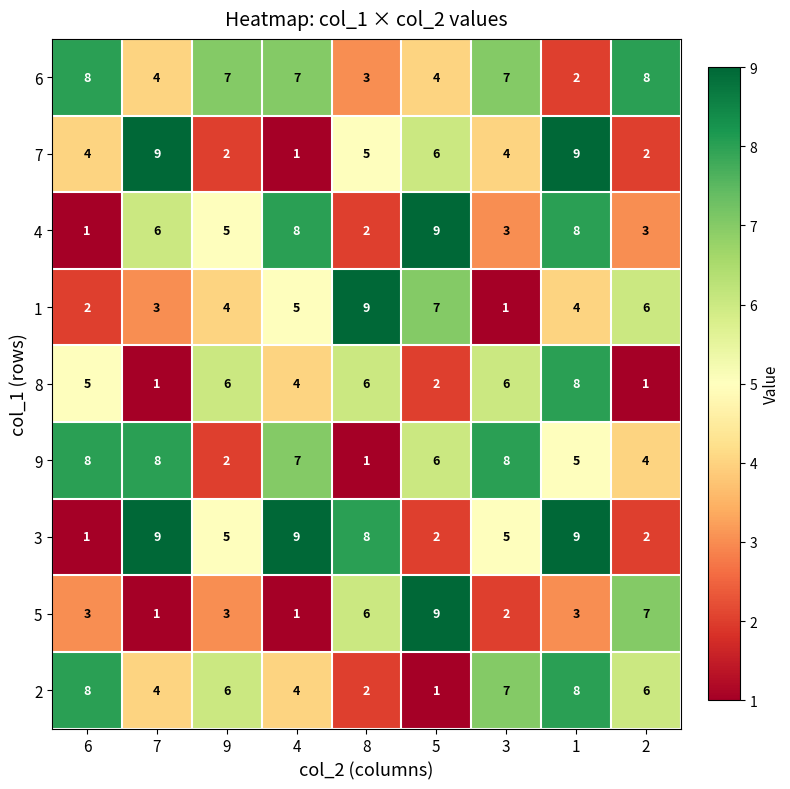

At which label does 4 reach its peak?

5